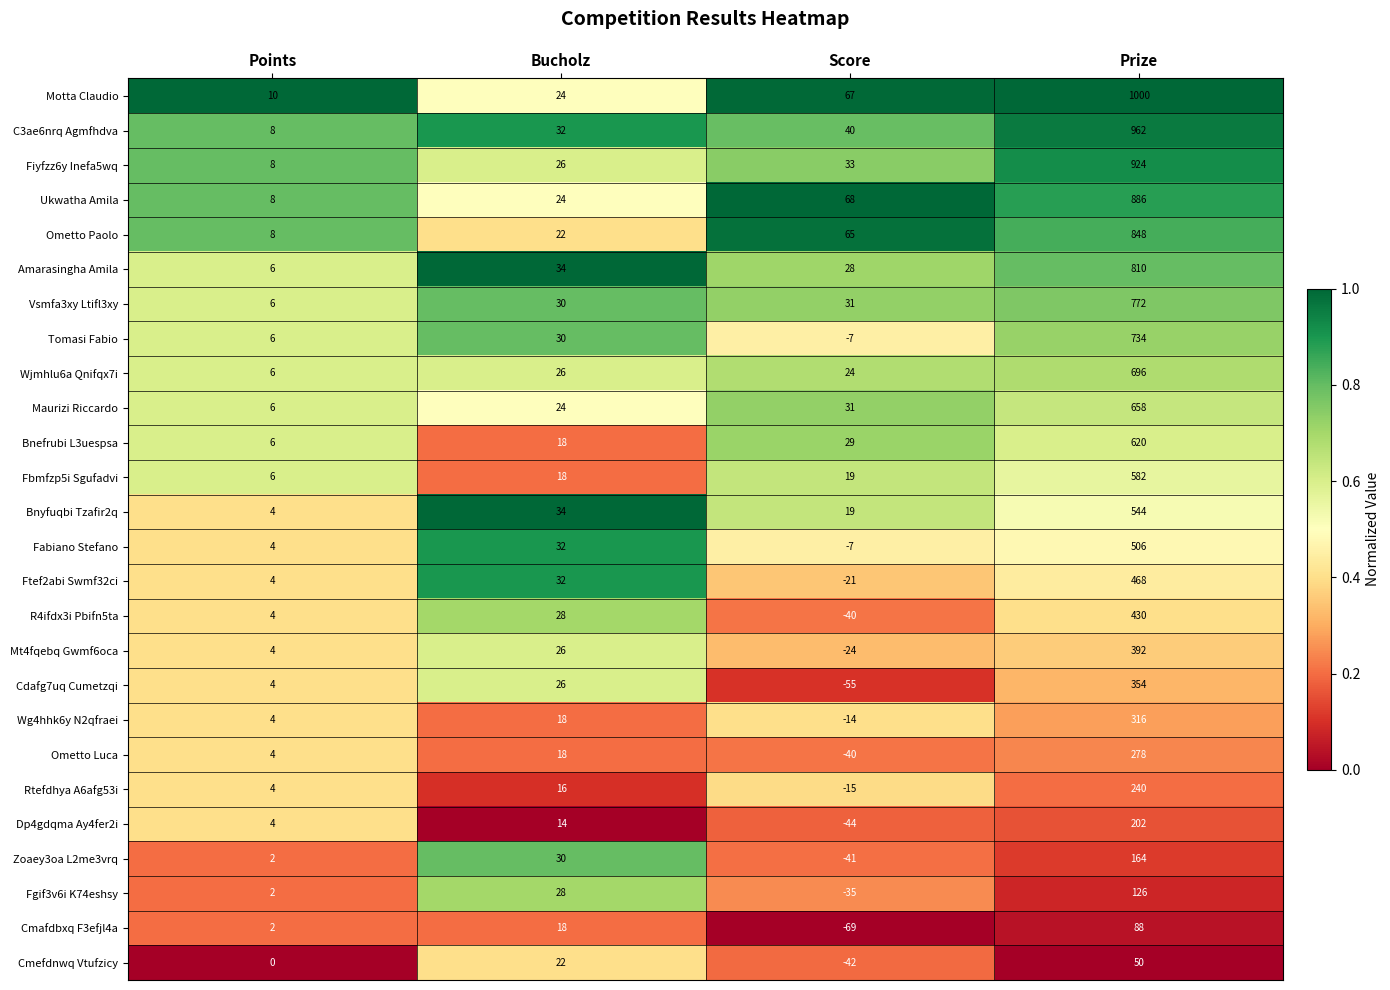

What is the approximate value of Ftef2abi Swmf32ci at Score?

-21